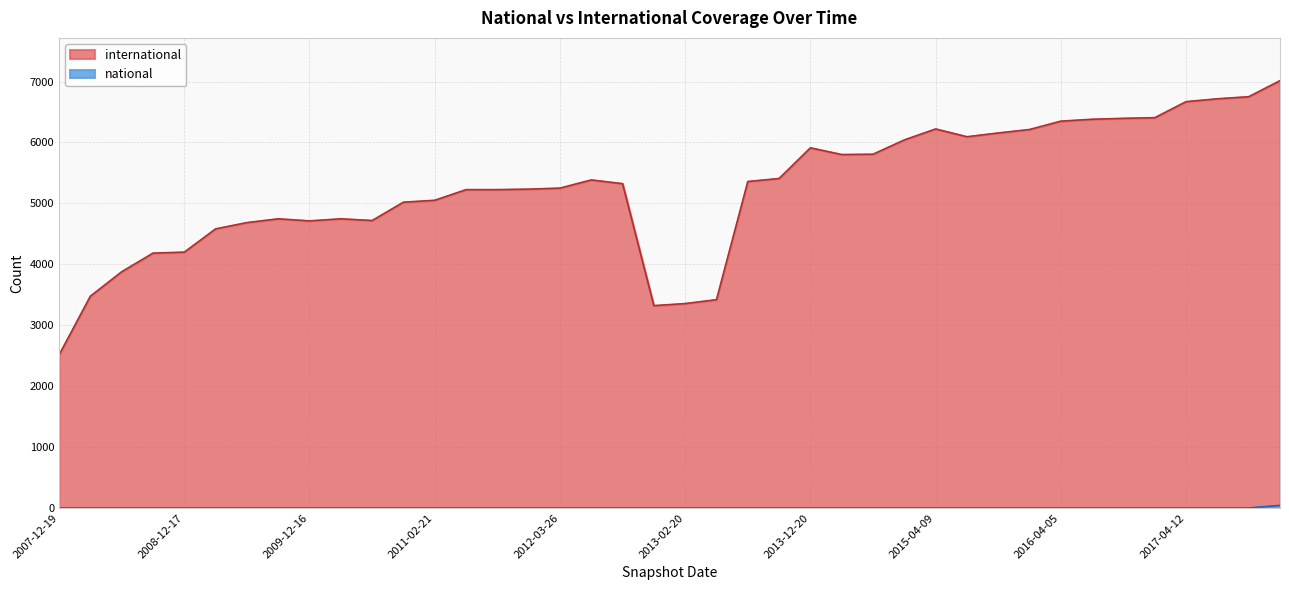

At which category is the sum across all series the highest?

2017-12-22